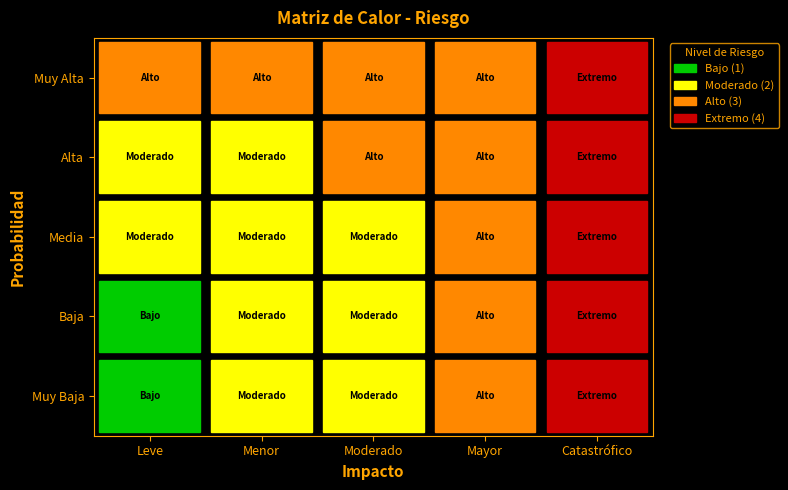

How many Muy Alta values are between 3 and 4?

5